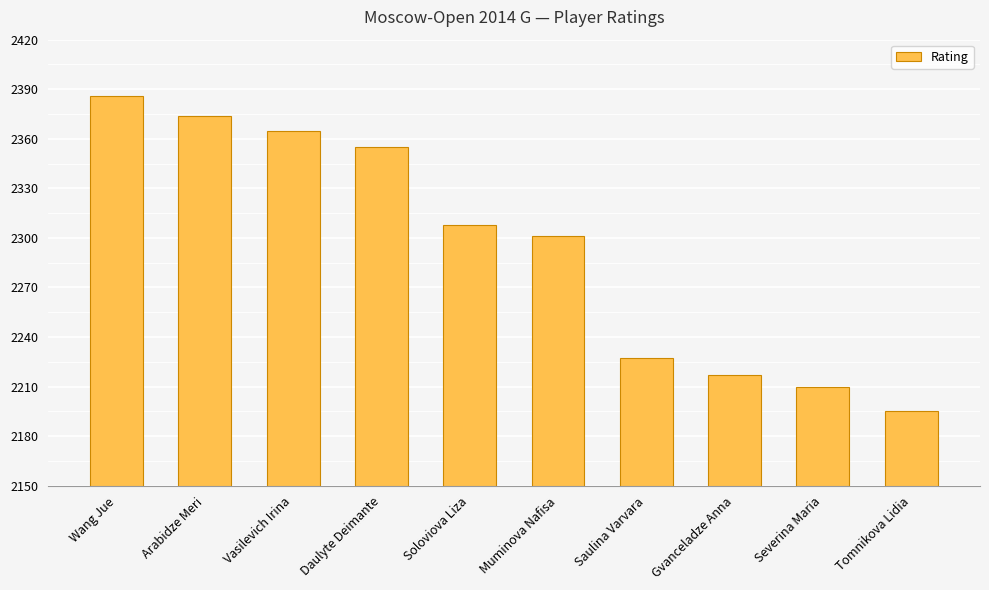

What is the change in value from Vasilevich Irina to Gvanceladze Anna?

-148